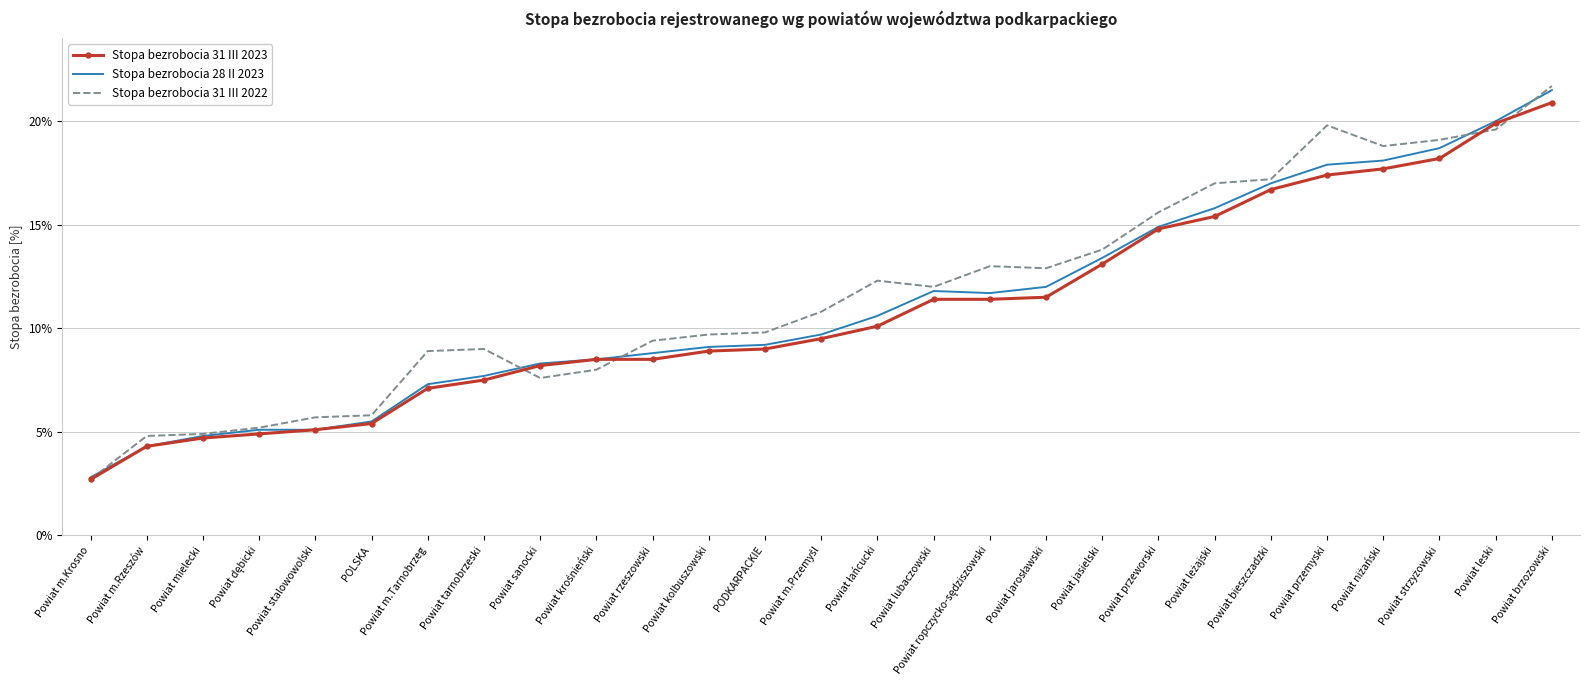

Which category has the lowest value across all series?

Powiat m.Krosno